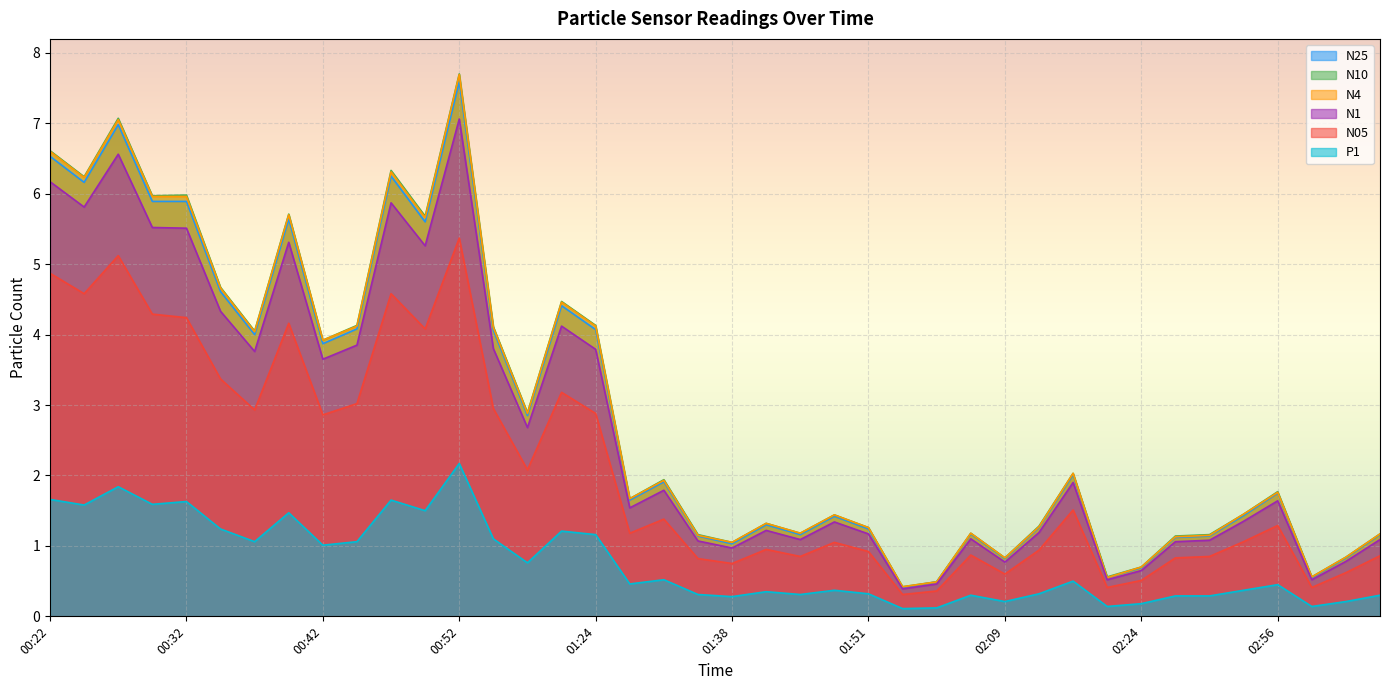

Reading left to right, list all the values displayed in this chart.

N25: 6.5	6.2	7.0	5.9	5.9	4.6	4.0	5.6	3.9	4.1	6.2	5.6	7.6	4.1	2.9	4.4	4.1	1.6	1.9	1.1	1.0	1.3	1.2	1.4	1.2	0.4	0.5	1.2	0.8	1.3	2.0	0.6	0.7	1.1	1.1	1.4	1.8	0.6	0.8	1.2
N1: 6.2	5.8	6.6	5.5	5.5	4.3	3.8	5.3	3.6	3.9	5.9	5.3	7.1	3.8	2.7	4.1	3.8	1.5	1.8	1.1	1.0	1.2	1.1	1.3	1.2	0.4	0.5	1.1	0.8	1.2	1.9	0.5	0.7	1.1	1.1	1.4	1.6	0.5	0.8	1.1
N10: 6.6	6.2	7.1	6.0	6.0	4.7	4.0	5.7	3.9	4.1	6.3	5.7	7.7	4.1	2.9	4.5	4.1	1.7	1.9	1.2	1.1	1.3	1.2	1.4	1.3	0.4	0.5	1.2	0.8	1.3	2.0	0.6	0.7	1.1	1.2	1.4	1.8	0.6	0.8	1.2
N4: 6.6	6.2	7.0	6.0	6.0	4.7	4.0	5.7	3.9	4.1	6.3	5.7	7.7	4.1	2.9	4.5	4.1	1.7	1.9	1.1	1.1	1.3	1.2	1.4	1.3	0.4	0.5	1.2	0.8	1.3	2.0	0.6	0.7	1.1	1.1	1.4	1.8	0.6	0.8	1.2
N05: 4.9	4.6	5.1	4.3	4.2	3.4	2.9	4.2	2.9	3.0	4.6	4.1	5.4	3.0	2.1	3.2	2.9	1.2	1.4	0.8	0.8	0.9	0.8	1.1	0.9	0.3	0.4	0.9	0.6	0.9	1.5	0.4	0.5	0.8	0.8	1.1	1.3	0.4	0.6	0.9
P1: 1.7	1.6	1.8	1.6	1.6	1.2	1.1	1.5	1.0	1.1	1.6	1.5	2.2	1.1	0.8	1.2	1.2	0.5	0.5	0.3	0.3	0.3	0.3	0.4	0.3	0.1	0.1	0.3	0.2	0.3	0.5	0.1	0.2	0.3	0.3	0.4	0.5	0.1	0.2	0.3